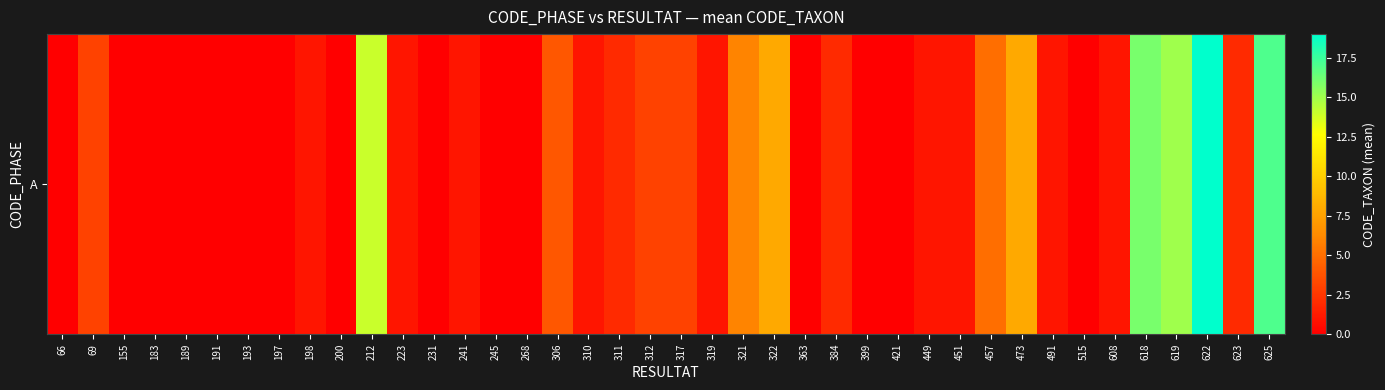

What is the change in value from 155 to 491?

+1